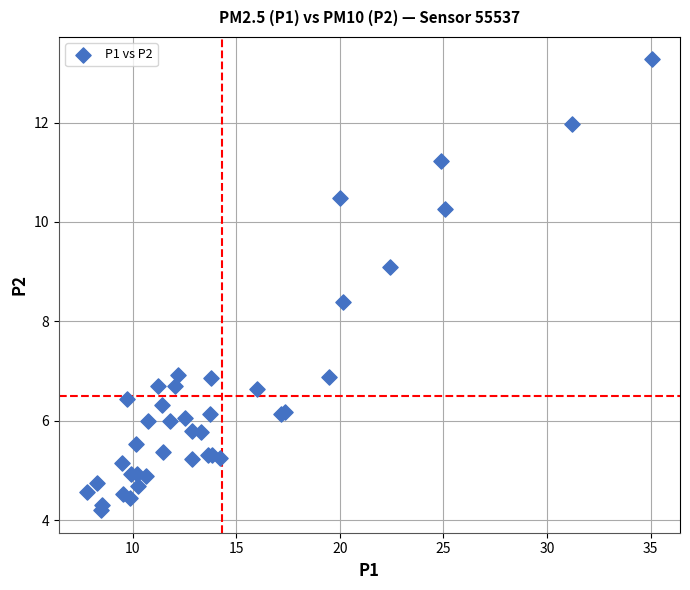

What Y value in the scatter plot is closest to 8?

8.4